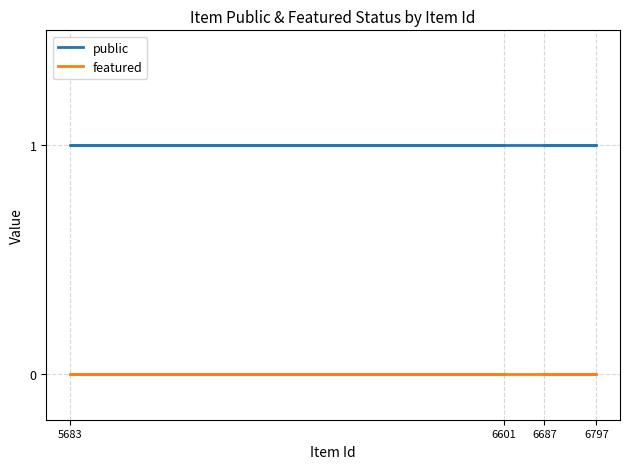

How many data points does each series have?

4